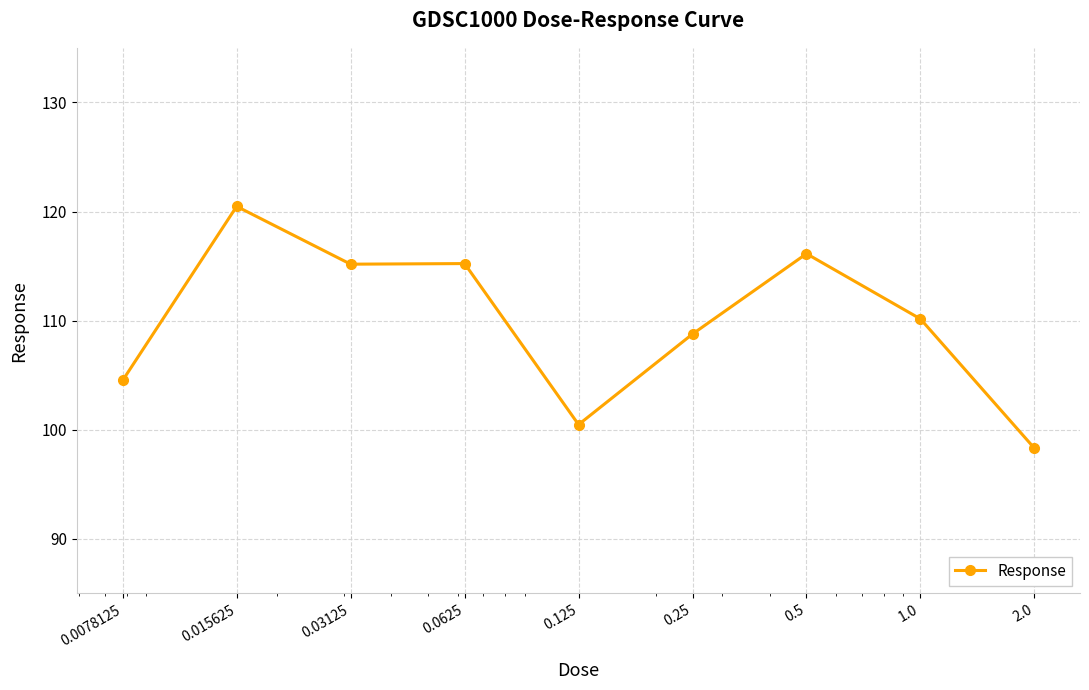

What is the maximum value shown in the chart?

120.5